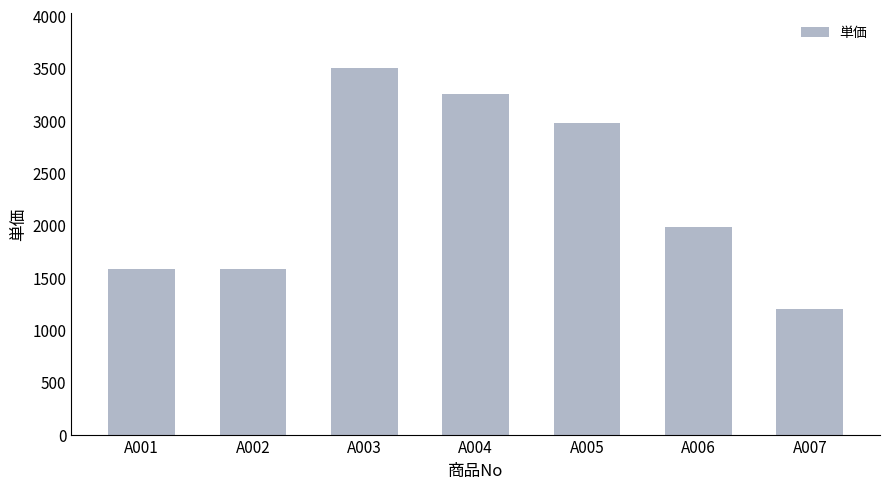

What is the change in value from A003 to A007?

-2300